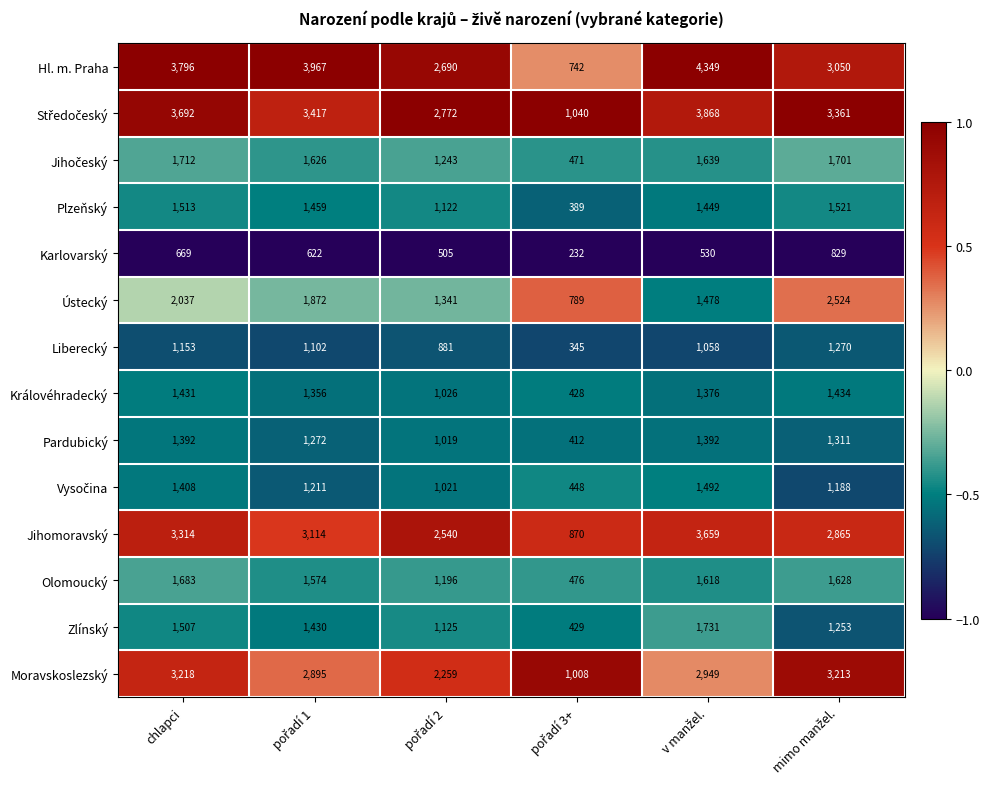

The Liberecký series shows 1153 at chlapci. True or false?

True